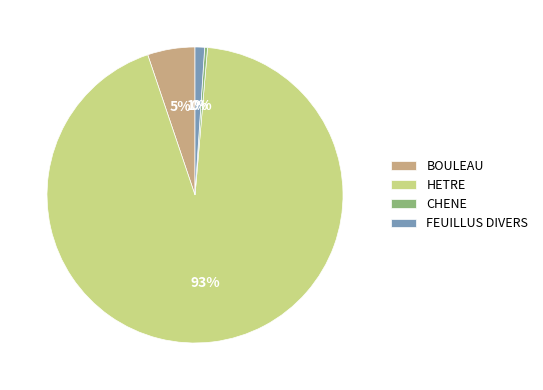

Which category has the biggest portion of the pie?

HETRE